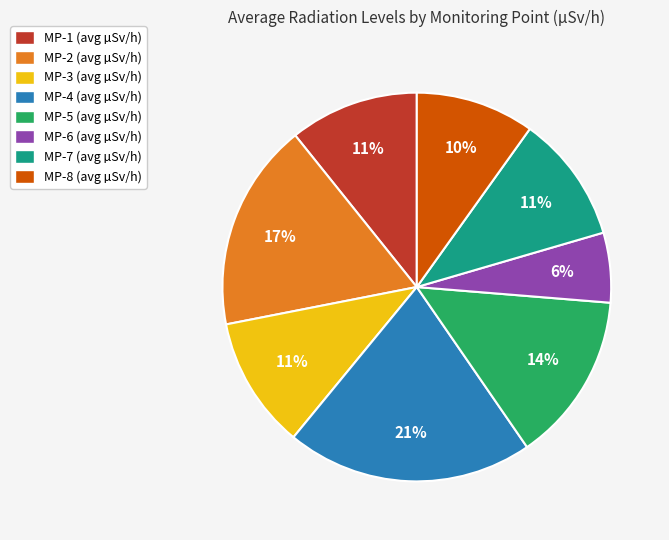

Is there any slice that represents more than half of the pie?

No